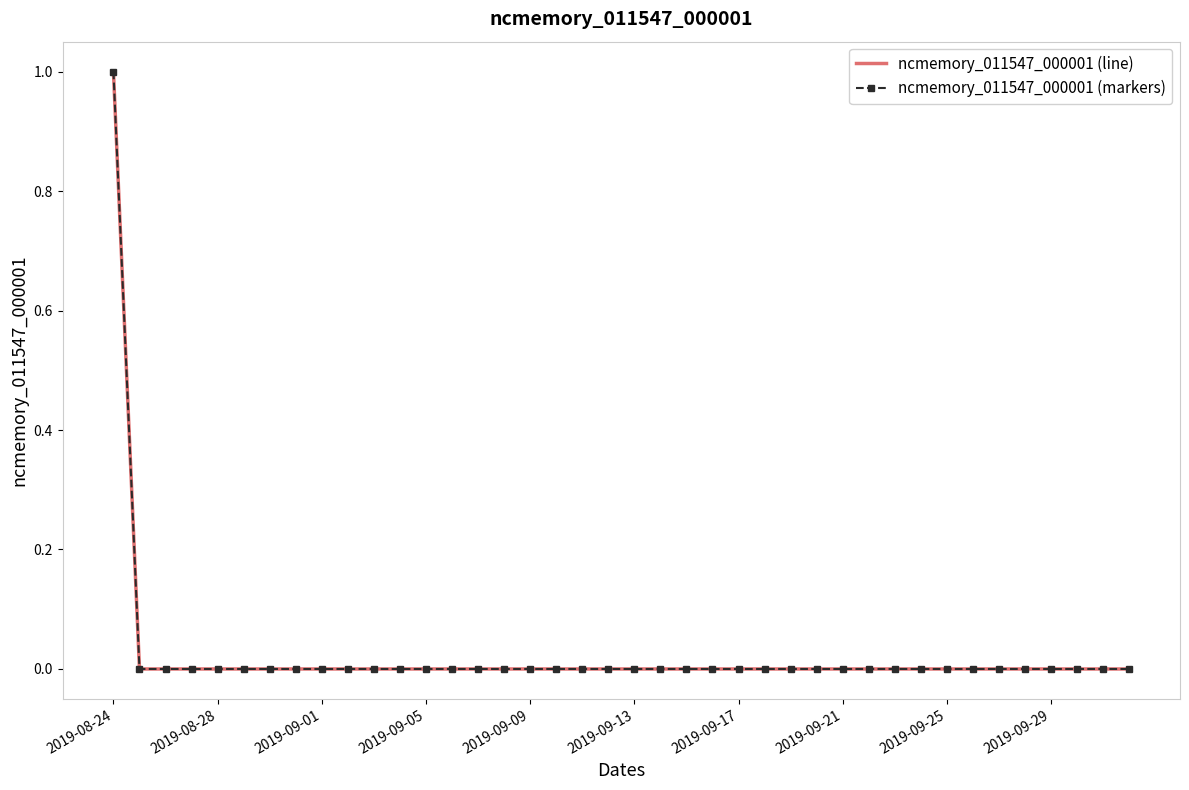

Which series has the largest total across all categories?

ncmemory_011547_000001 (line)